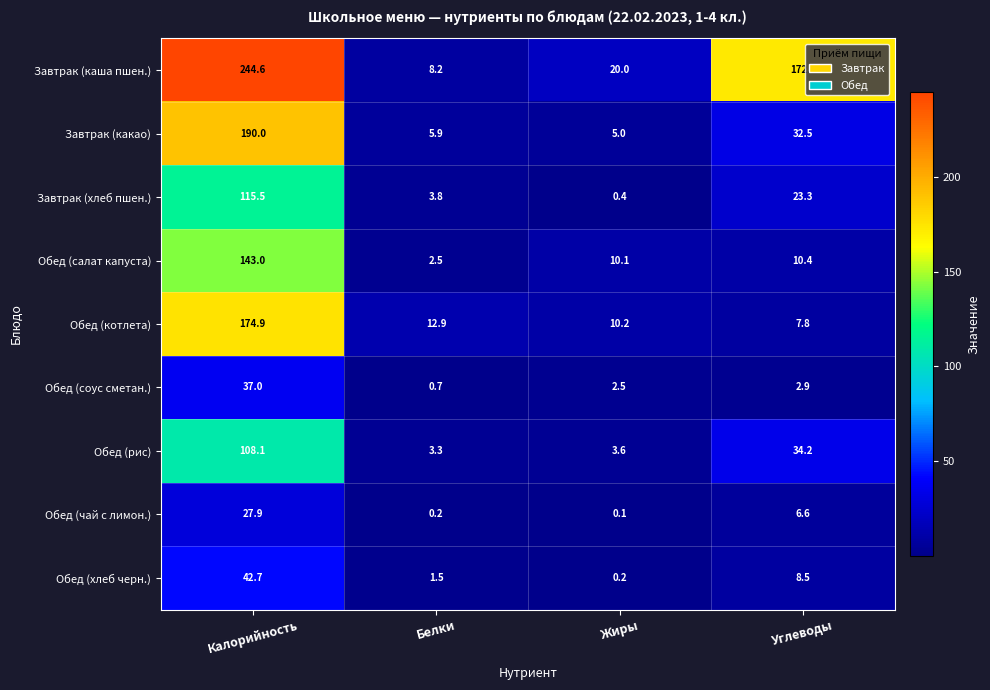

What is the total value across all series at Калорийность?

1083.7